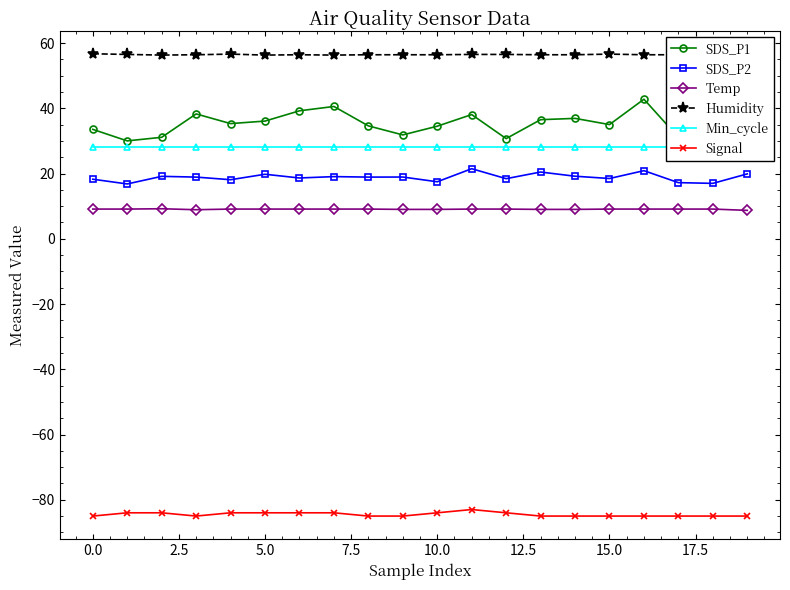

How many data points does each series have?

20